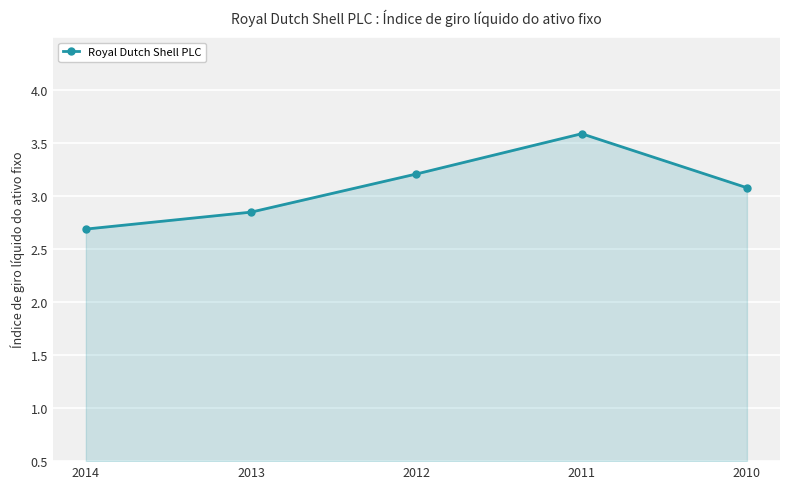

Which label corresponds to the largest value in the chart?

2011